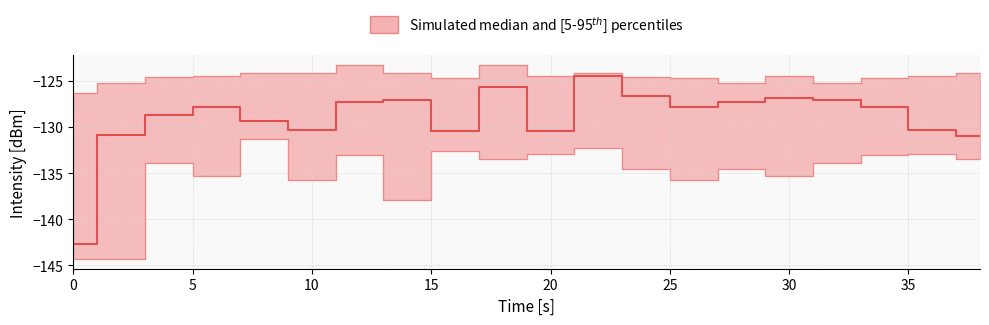

What is the value of the intensity_p95 point at the 2nd from the left?

-125.2